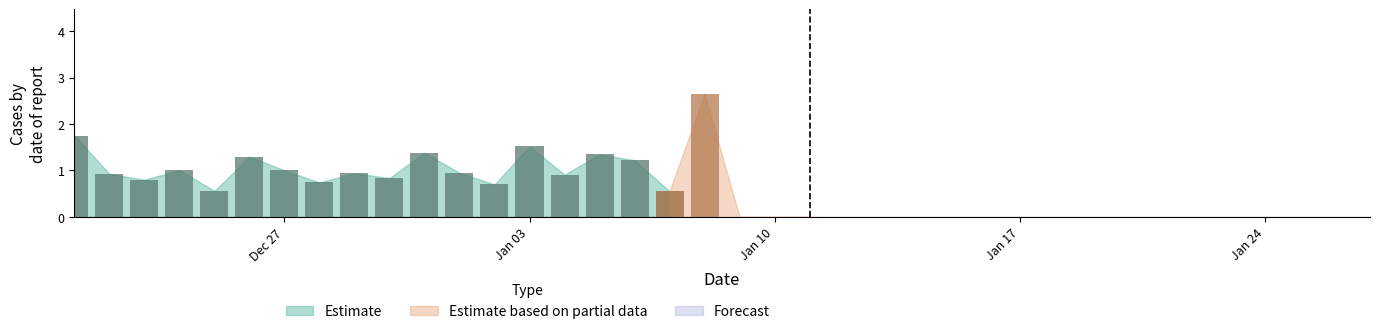

The value of Estimate at 2022-12-21 is 0.7. True or false?

False